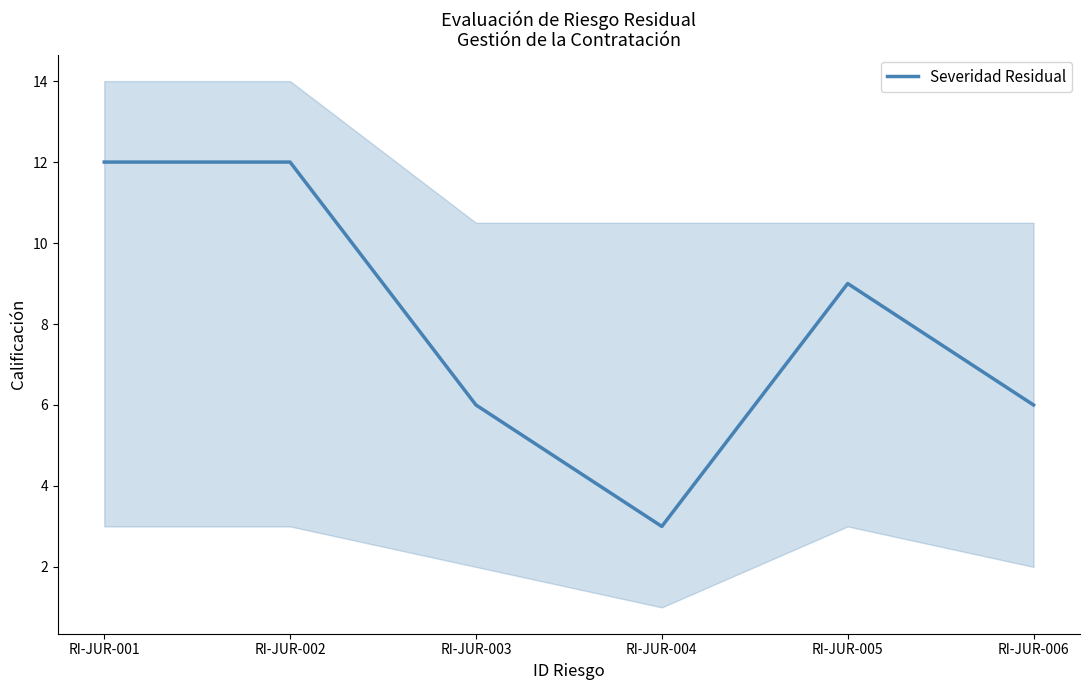

What is the smallest value displayed?

3